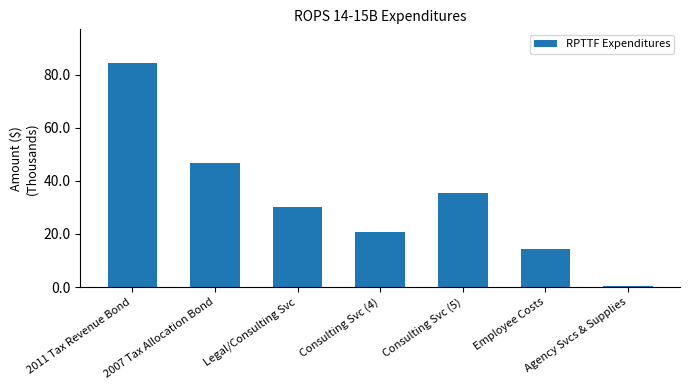

How many values exceed 30305?

3